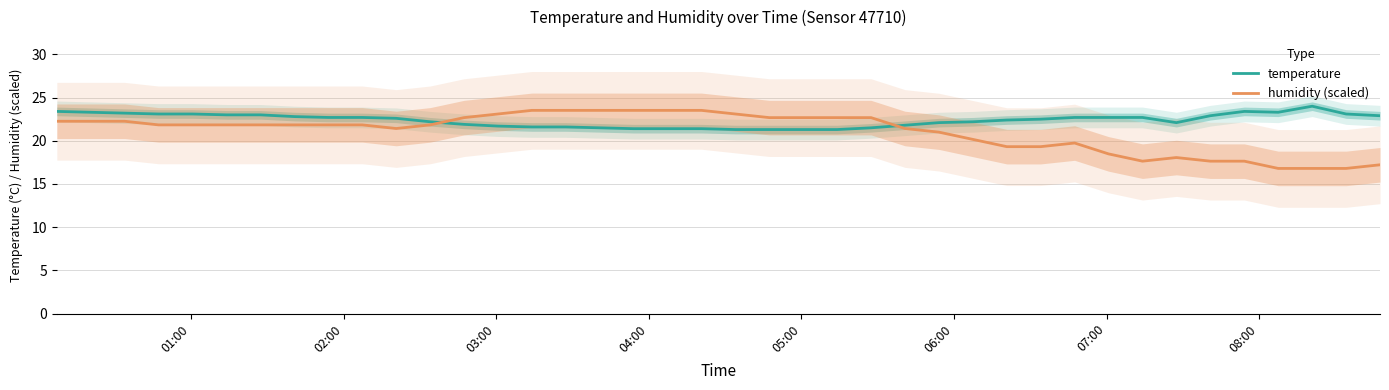

True or false: temperature and humidity (scaled) cross at least once.

True